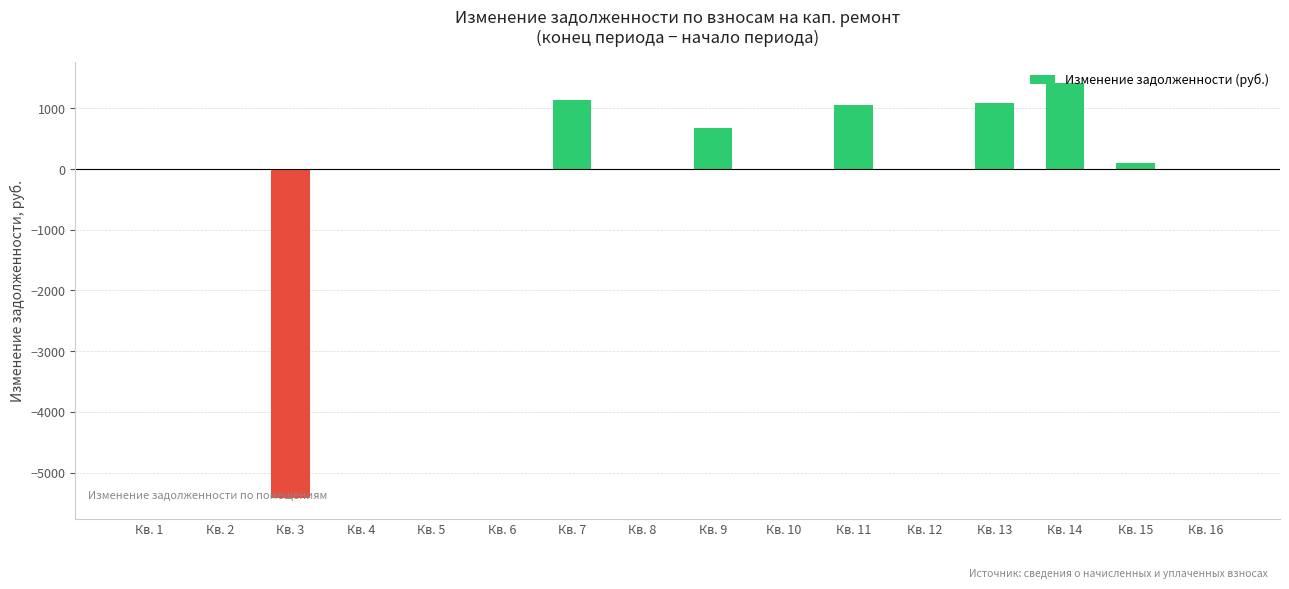

The chart shows a value of 0.0 at Кв. 8. True or false?

True